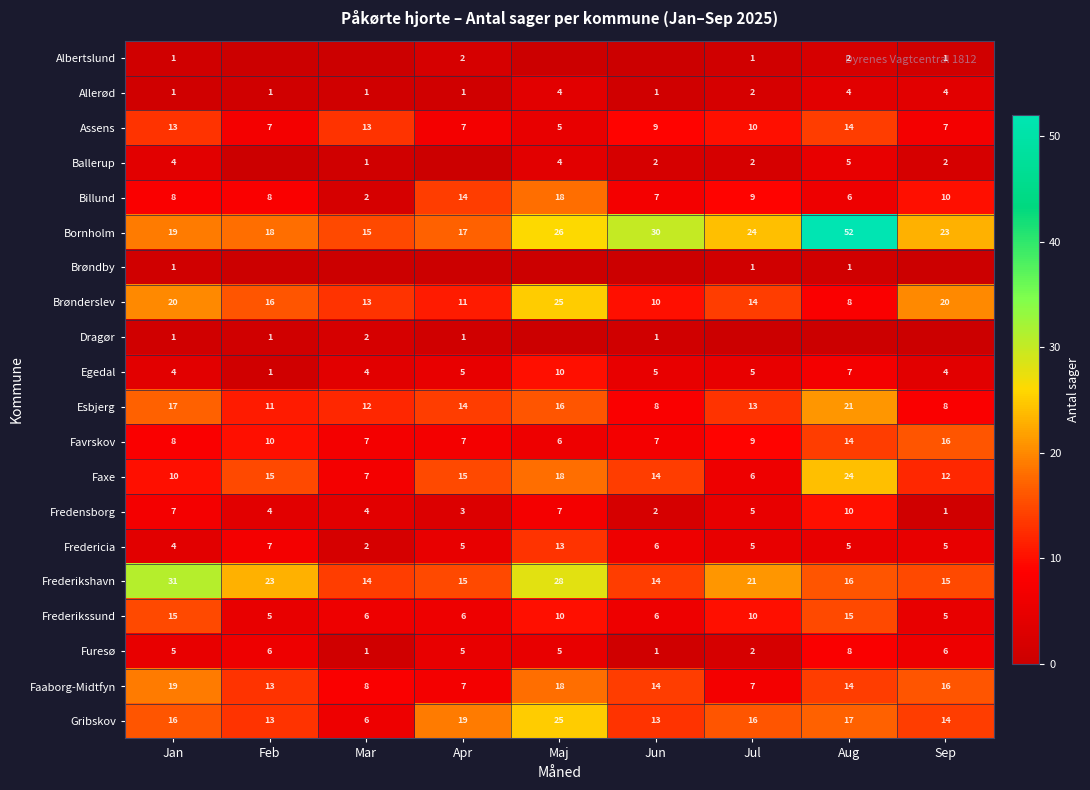

How many Assens values are between 7 and 13?

7